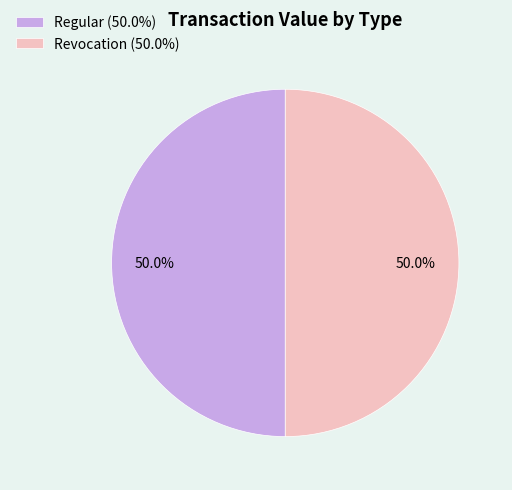

Do Regular (50.0%) and Revocation (50.0%) together represent more than half of the pie?

Yes